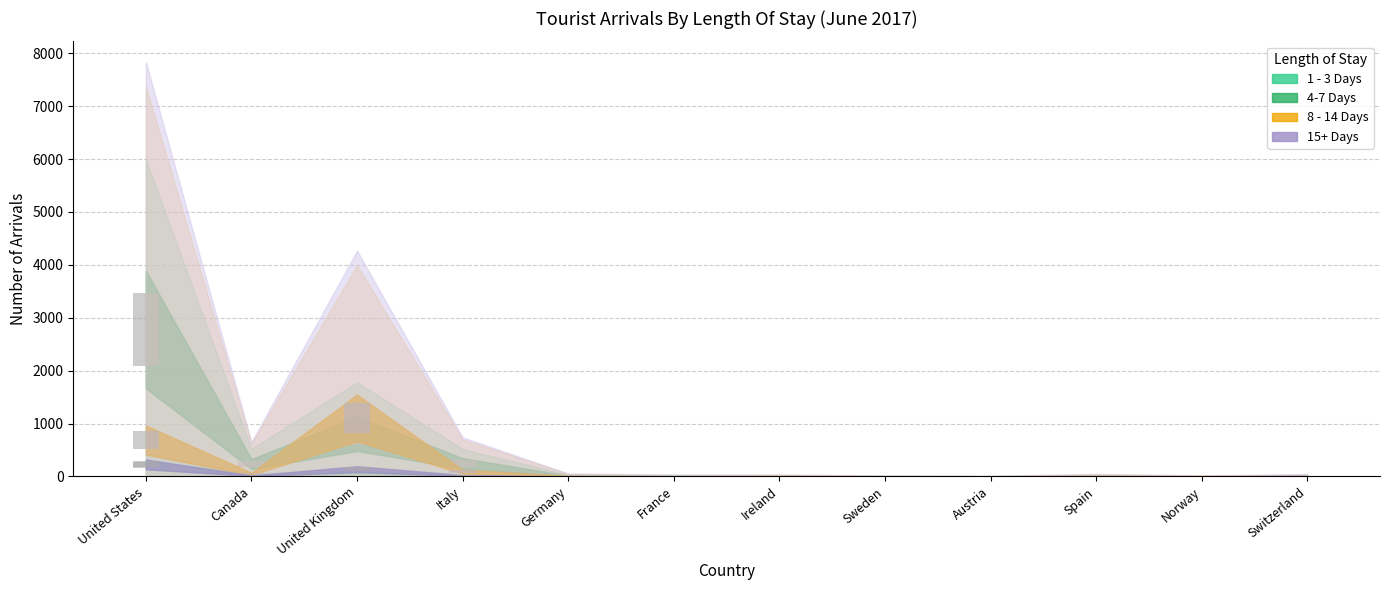

Where does the 1 - 3 Days series first go above 2?

United States